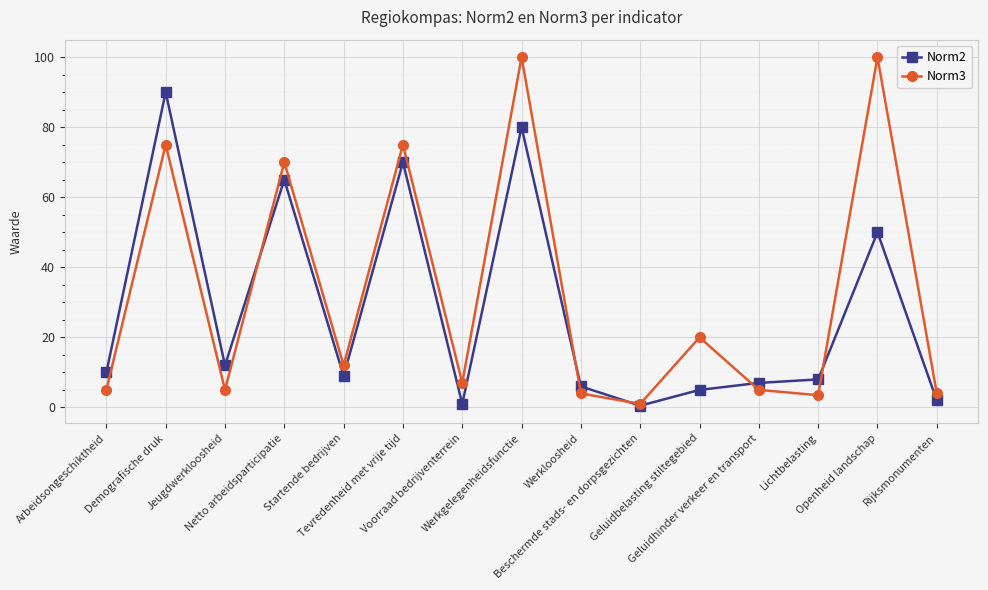

What is the value of the Norm3 point at the 10th from the left?

1.0